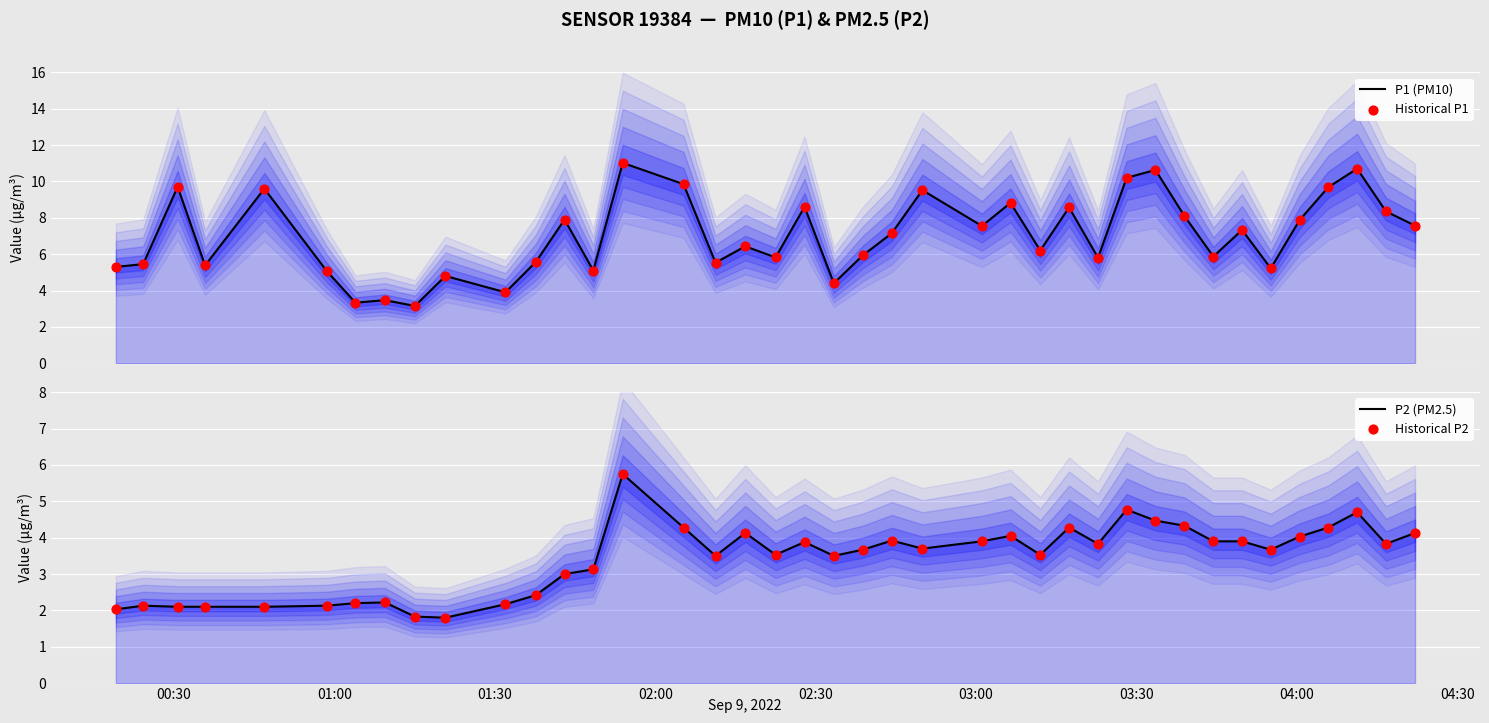

Which series has the largest total across all categories?

P1 (PM10)